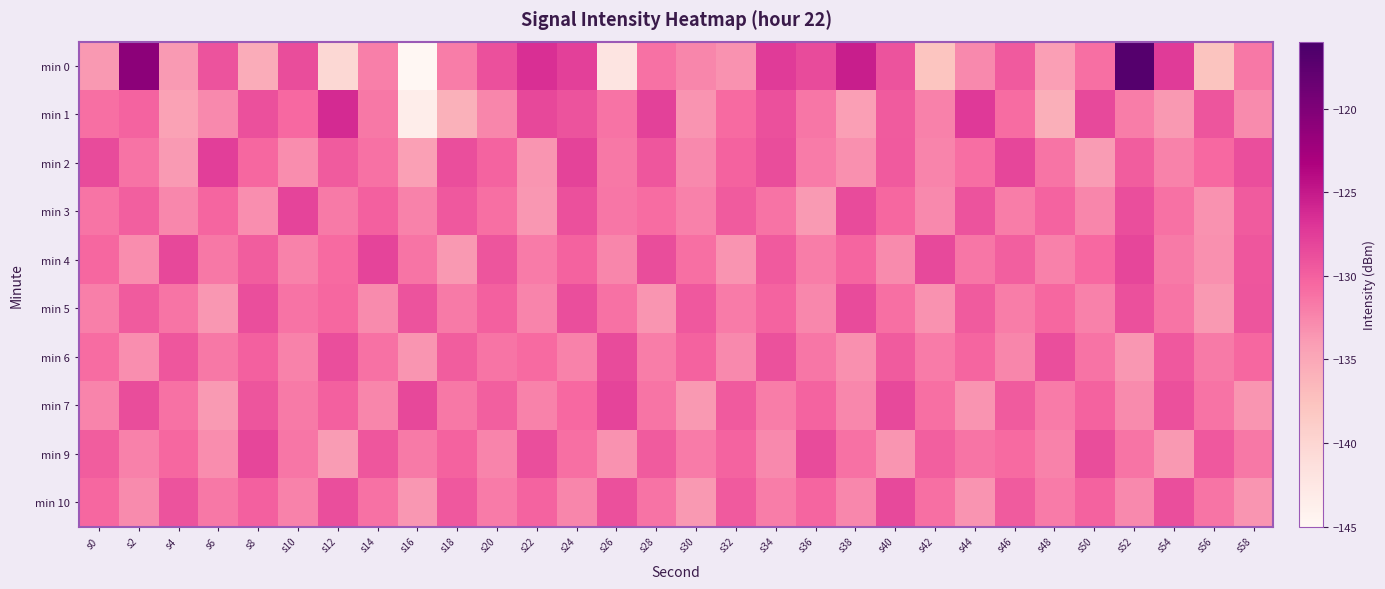

At s30, list the series in order from smallest to largest.

min 7, min 10, min 1, min 2, min 0, min 3, min 9, min 4, min 6, min 5